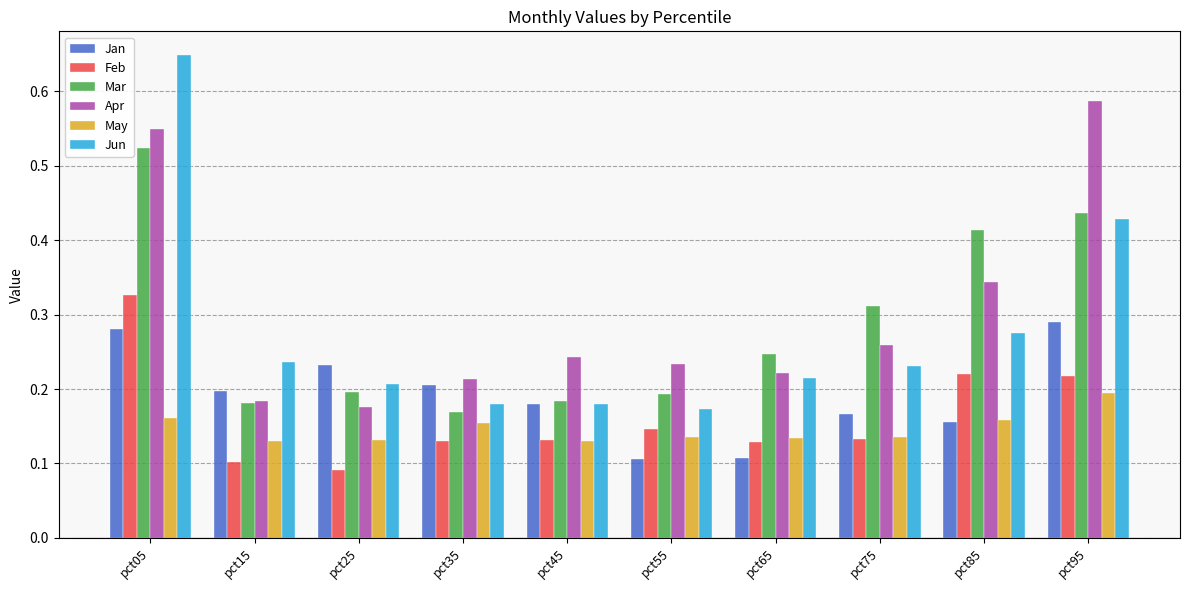

Between pct15 and pct65, which series saw the biggest shift?

Jan